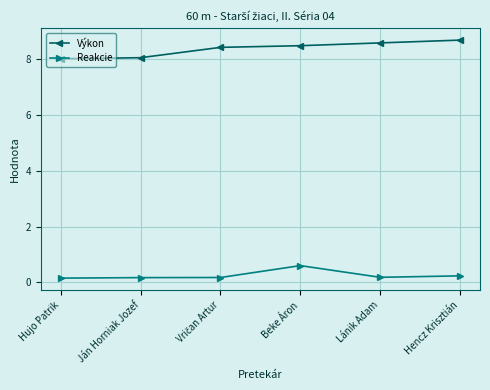

True or false: Reakcie and Výkon cross at least once.

False